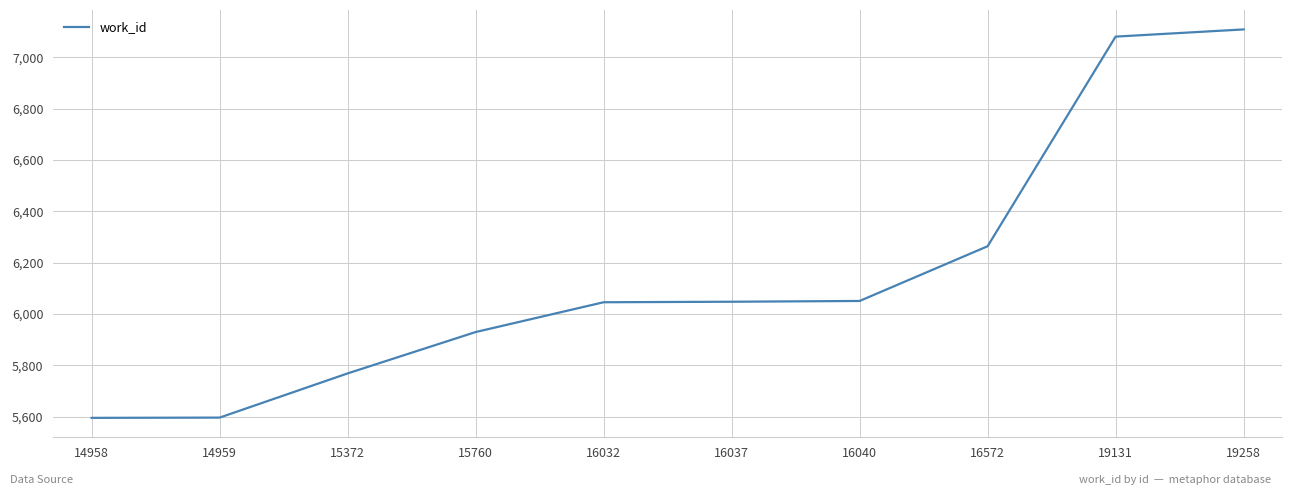

How many values are below 6048?

5